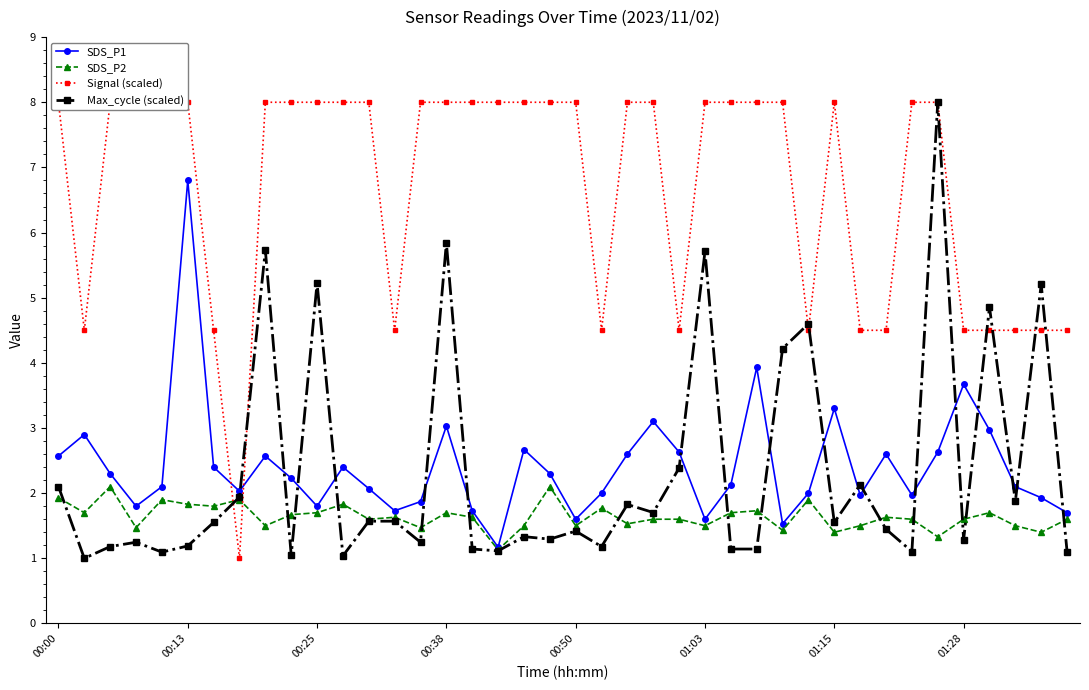

What is the value of the SDS_P2 point at the 40th from the left?

1.6